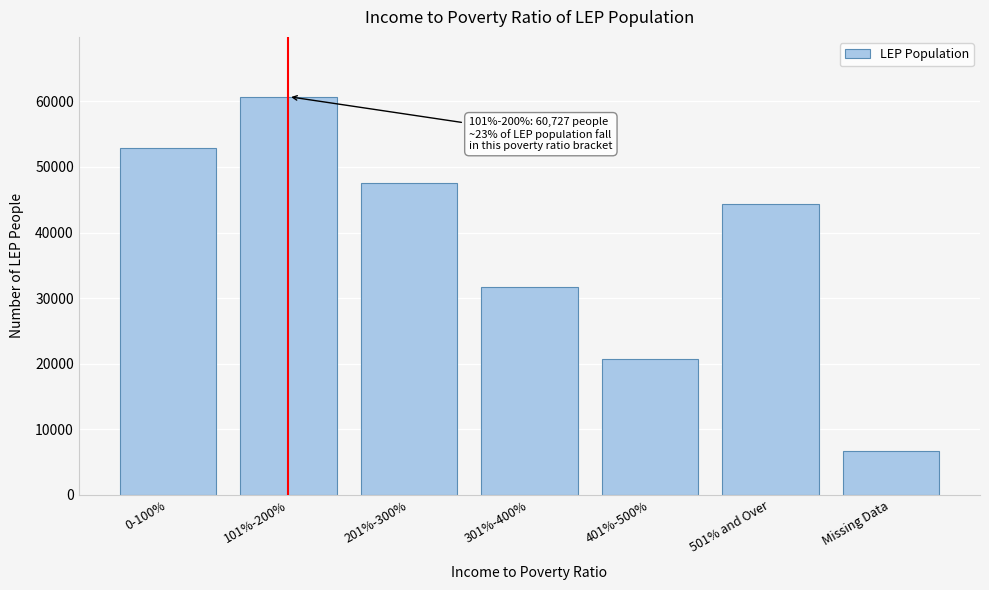

Reading left to right, list all the values displayed in this chart.

0-100%=52891	101%-200%=60727	201%-300%=47520	301%-400%=31636	401%-500%=20730	501% and Over=44346	Missing Data=6662